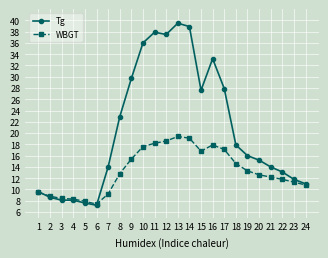

Which series has the largest total across all categories?

Tg